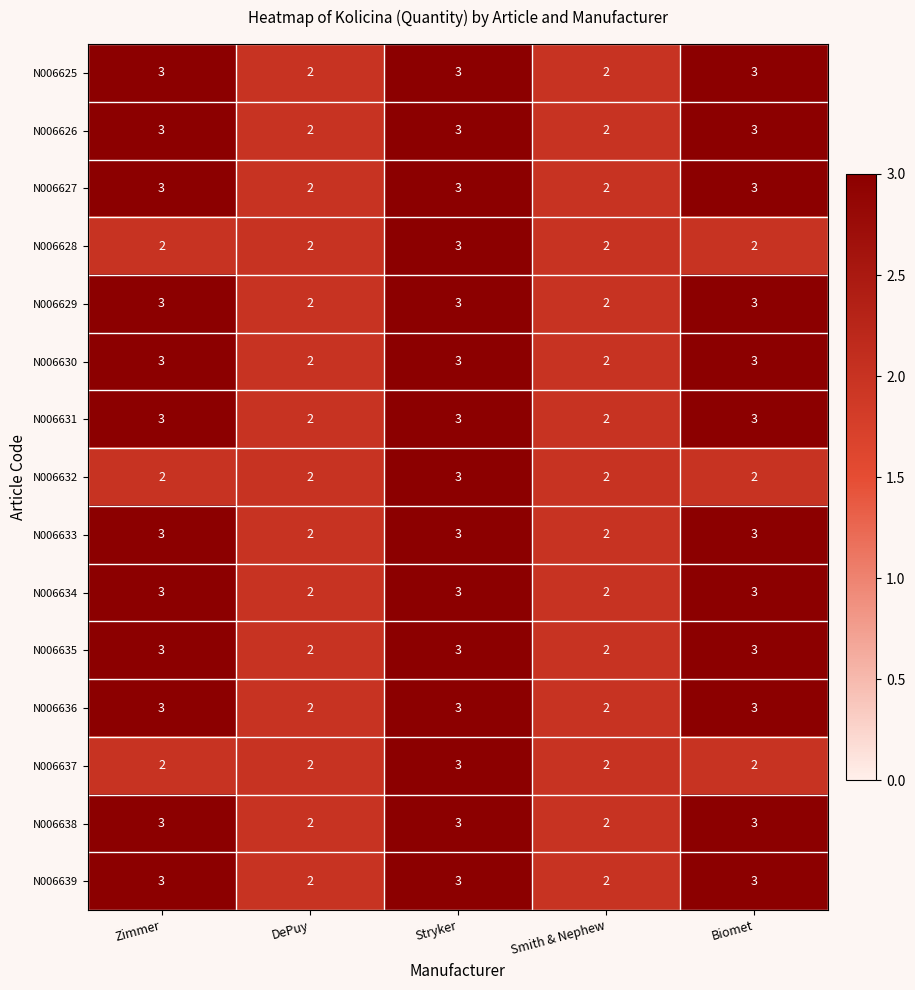

What is the greatest value displayed?

3